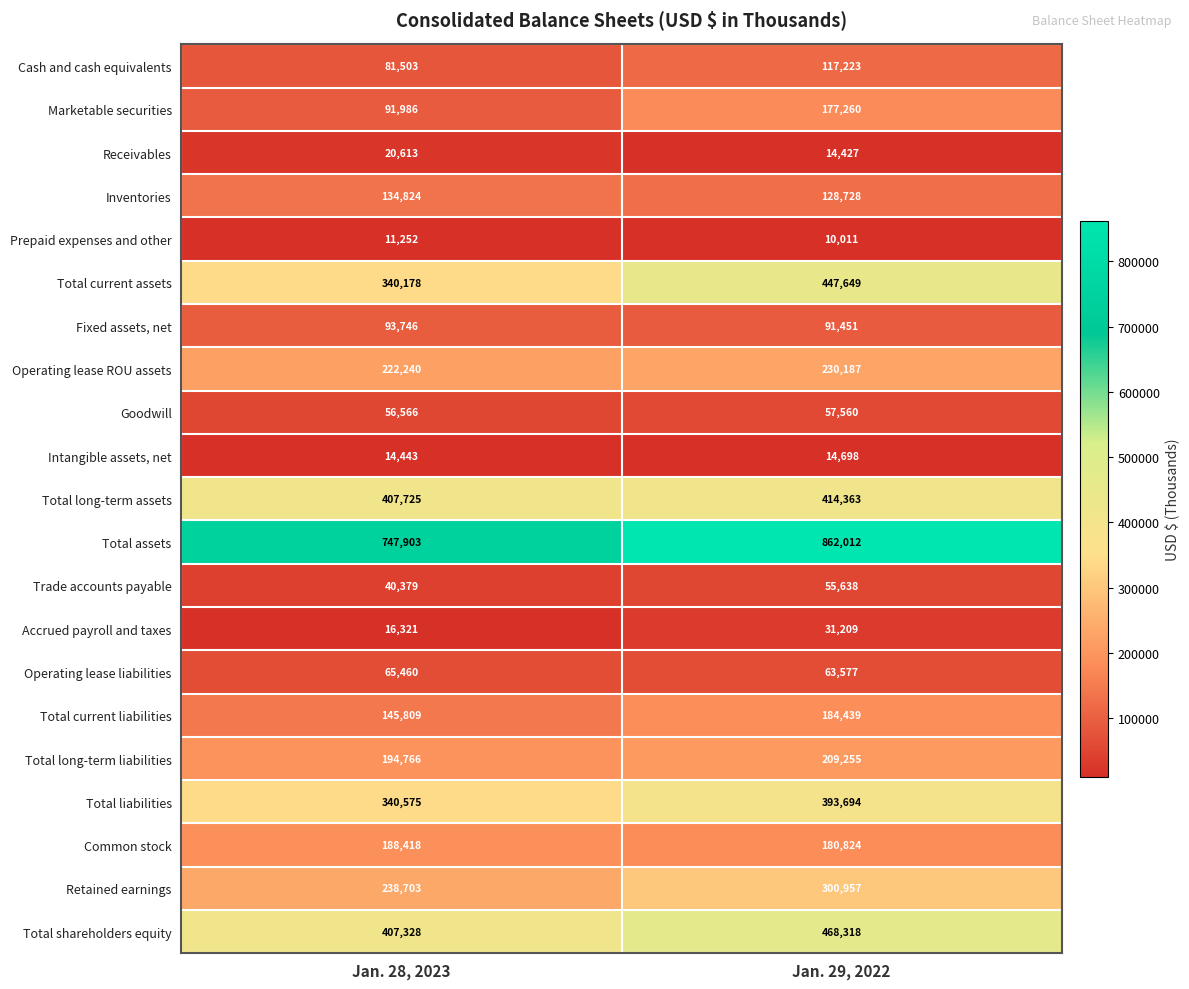

Which series has the largest range (max minus min)?

Total assets